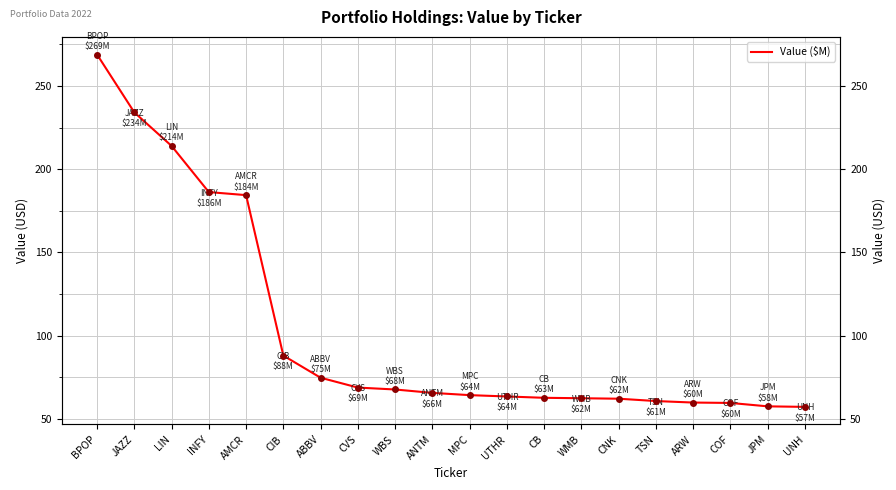

Reading left to right, what are all the values shown in this chart?

BPOP=268.9	JAZZ=234.1	LIN=214.0	INFY=186.3	AMCR=184.4	CIB=88.1	ABBV=74.8	CVS=68.9	WBS=67.7	ANTM=65.7	MPC=64.3	UTHR=63.5	CB=62.7	WMB=62.5	CNK=62.2	TSN=60.8	ARW=59.9	COF=59.7	JPM=57.6	UNH=57.3